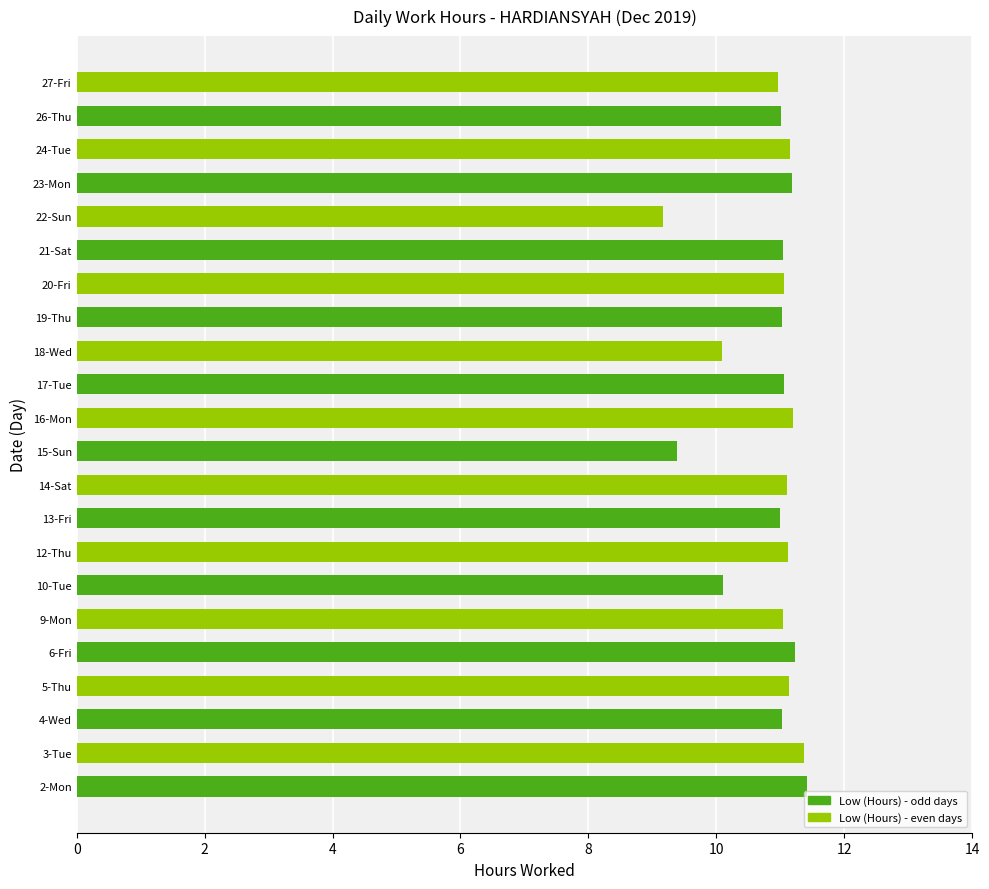

Does the chart contain stacked bars?

No